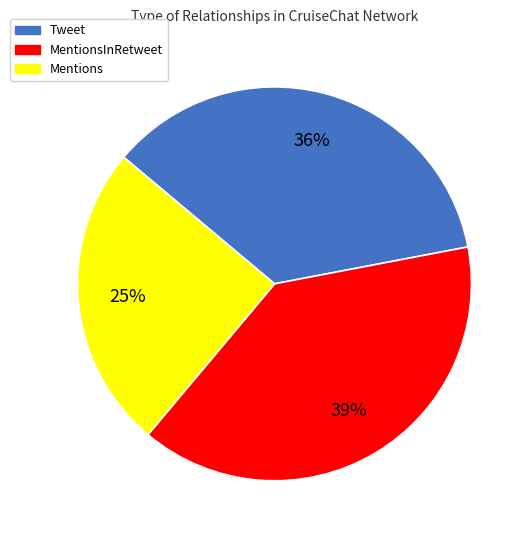

Is there a majority slice in this chart?

No